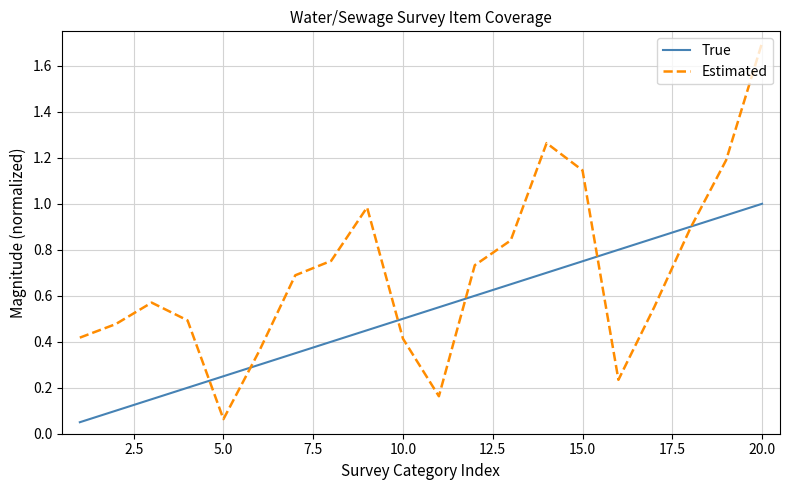

List the series in order of their overall mean, highest first.

Estimated, True